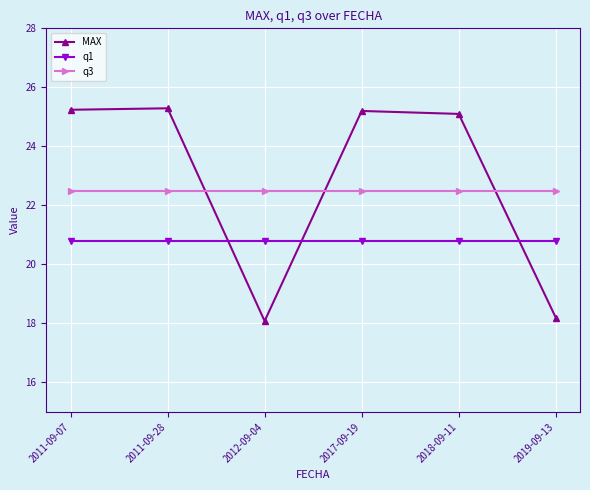

How many lines are shown in the chart?

3